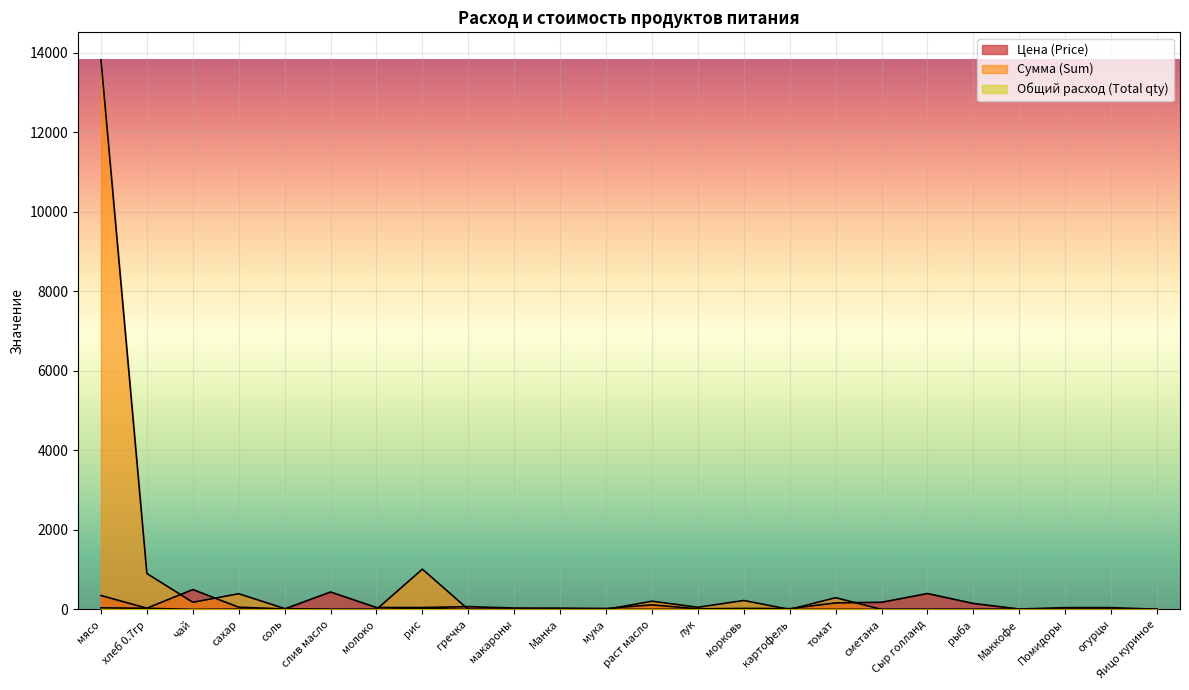

True or false: Сумма (Sum) and Цена (Price) cross at least once.

True